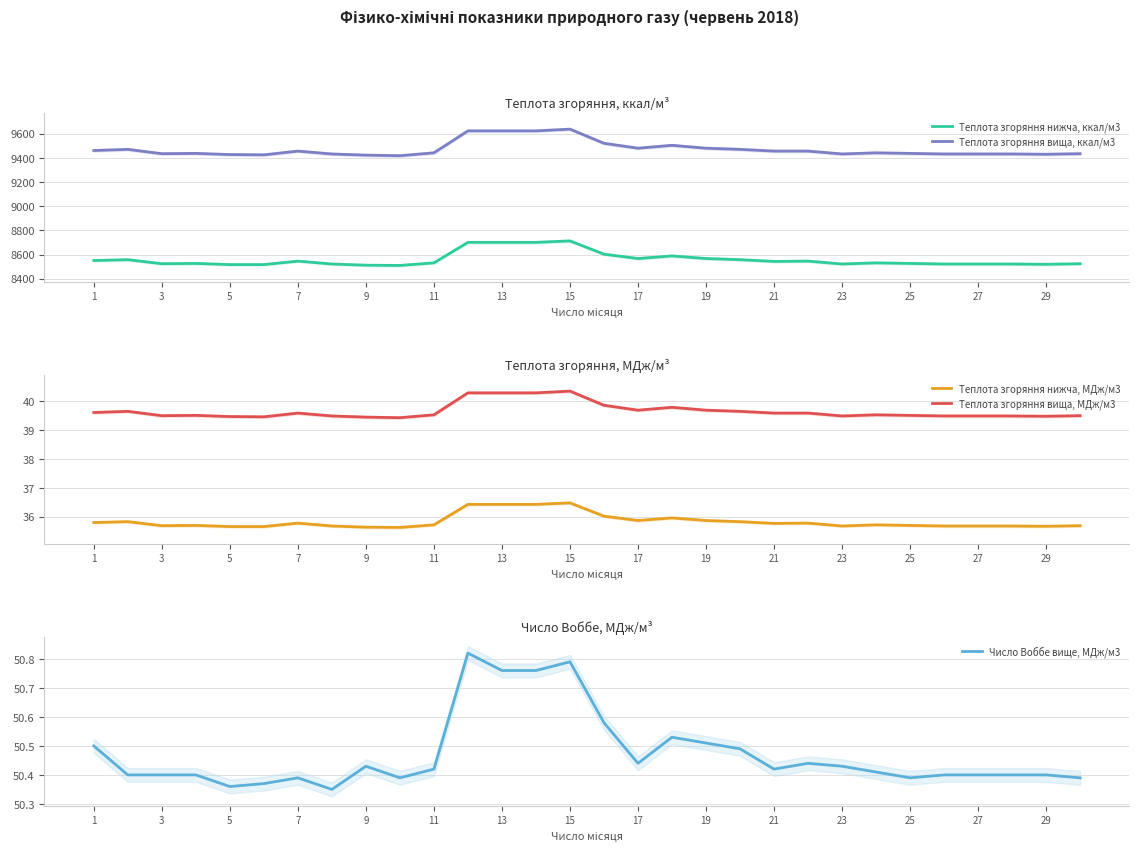

Where does the Теплота згоряння нижча, ккал/м3 series first go above 8531?

1